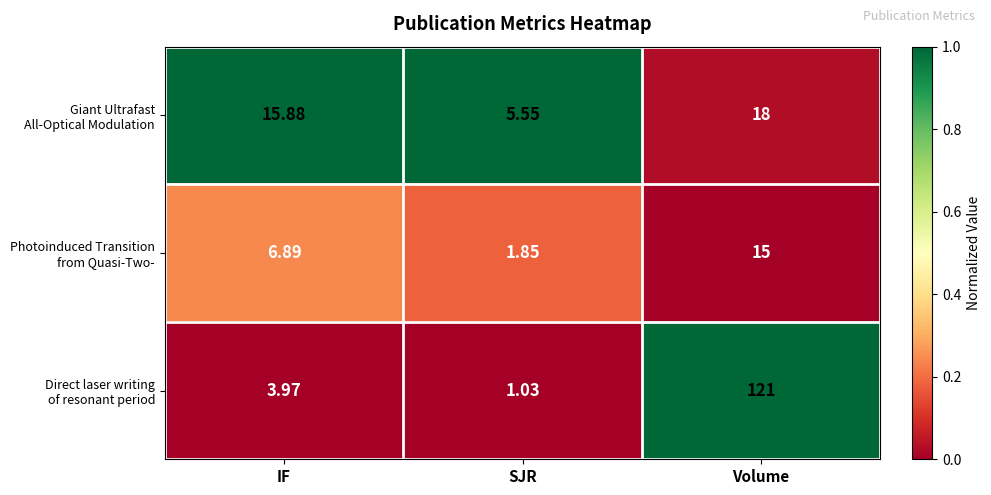

At which category is the sum across all series the highest?

Volume